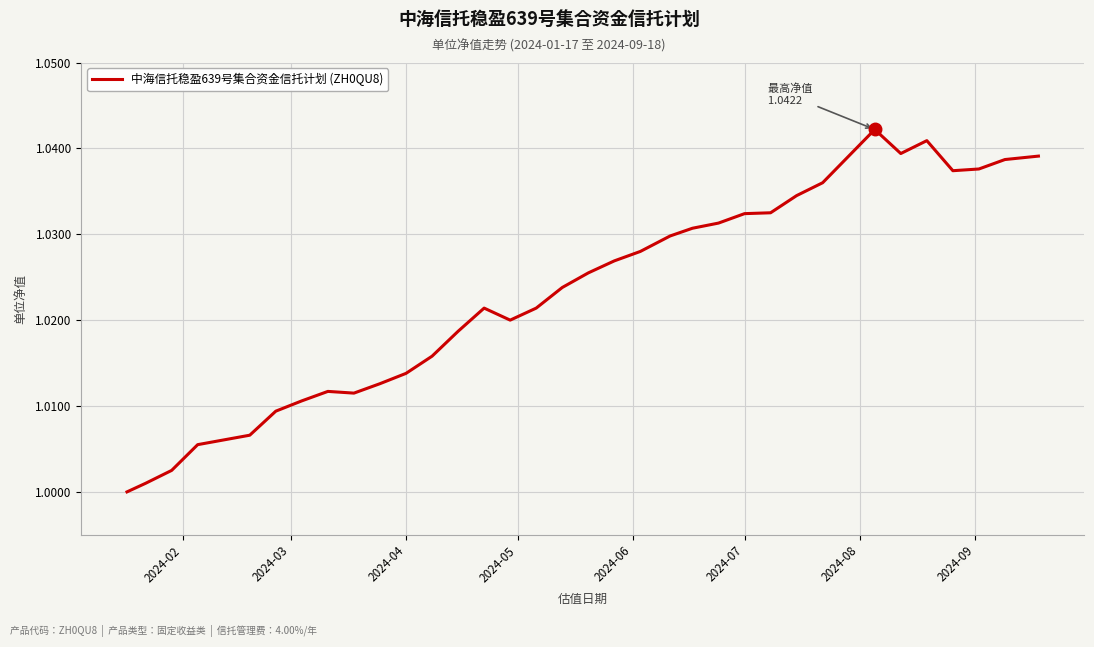

Does the chart have visible grid lines?

Yes